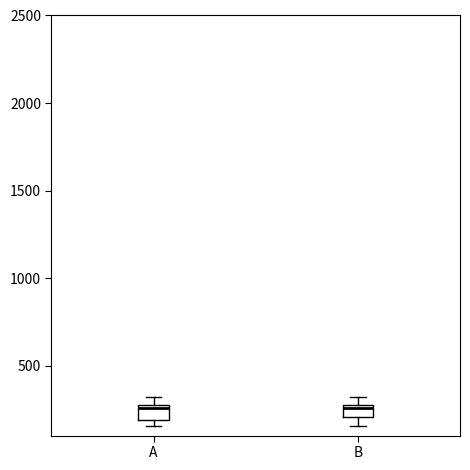

Where does the median line of the box for A sit on the y-axis? The values are not printed on the chart, so give them approximately, as read against the axis.

250